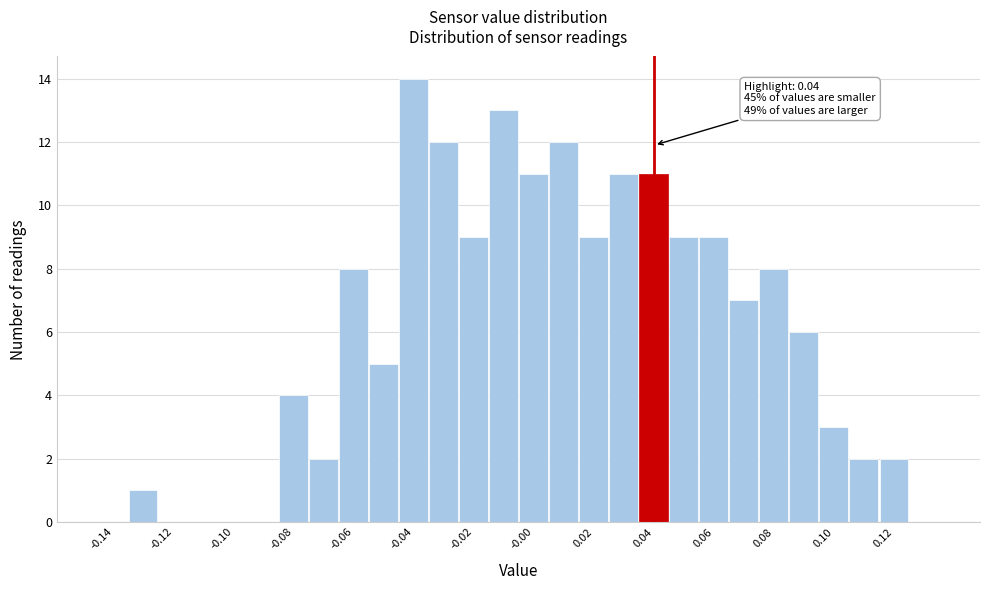

Over which range of the x-axis is the bar tallest?

-0.045 to -0.035